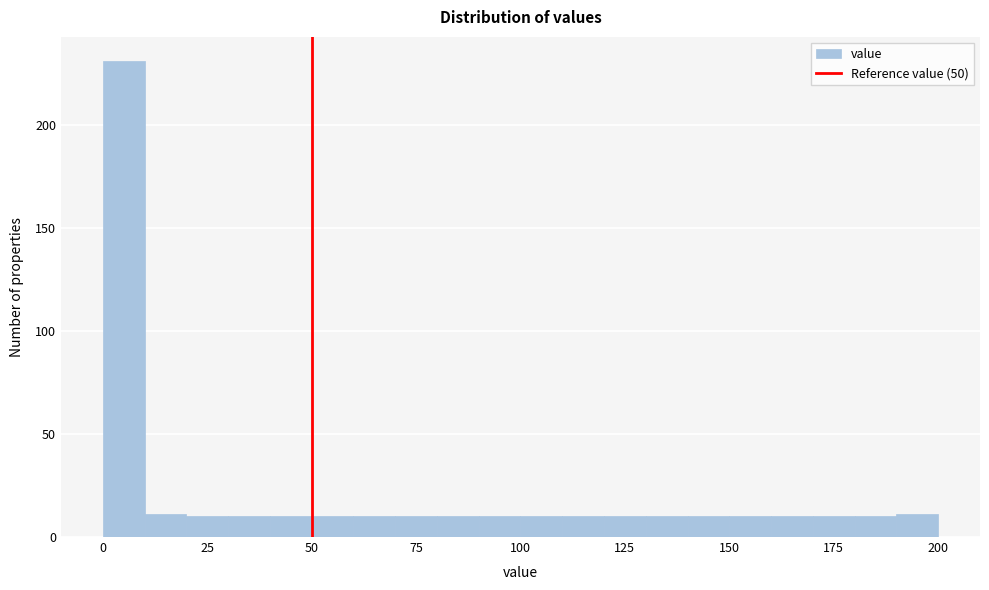

Around what value on the x-axis is the tallest bar? Give the approximate position of its centre, as read against the axis.

5